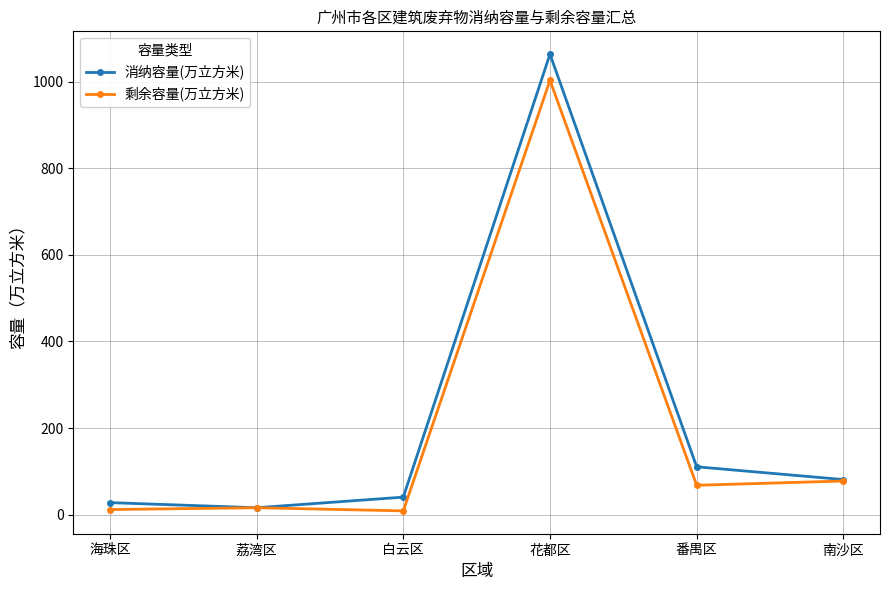

Rank the series by their average value, from lowest to highest.

剩余容量(万立方米), 消纳容量(万立方米)